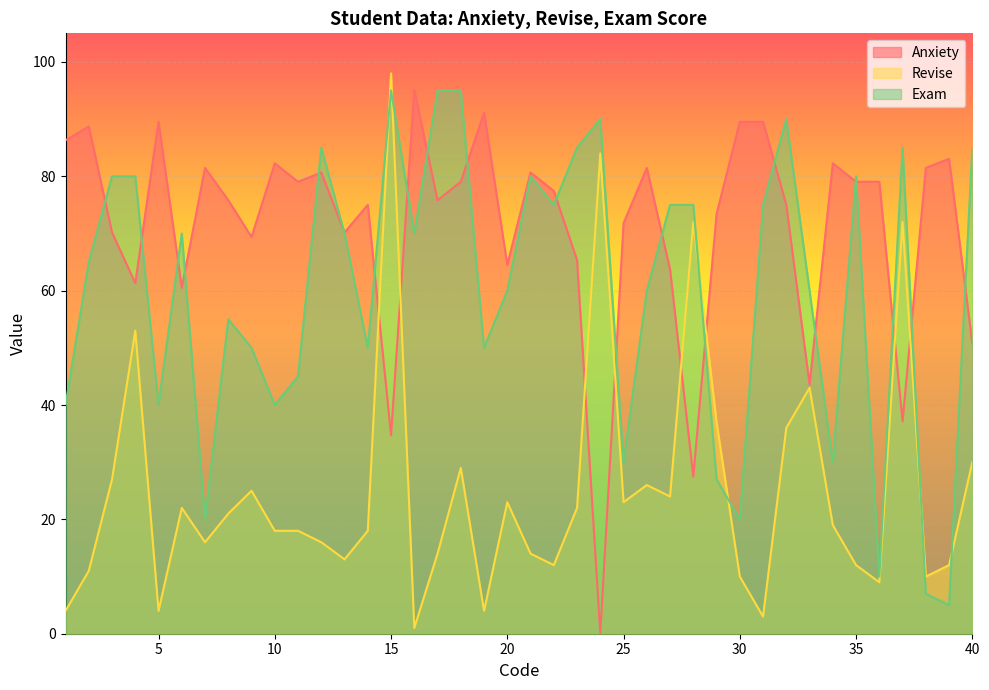

What is the value of the Anxiety point at the 36th from the left?

79.0